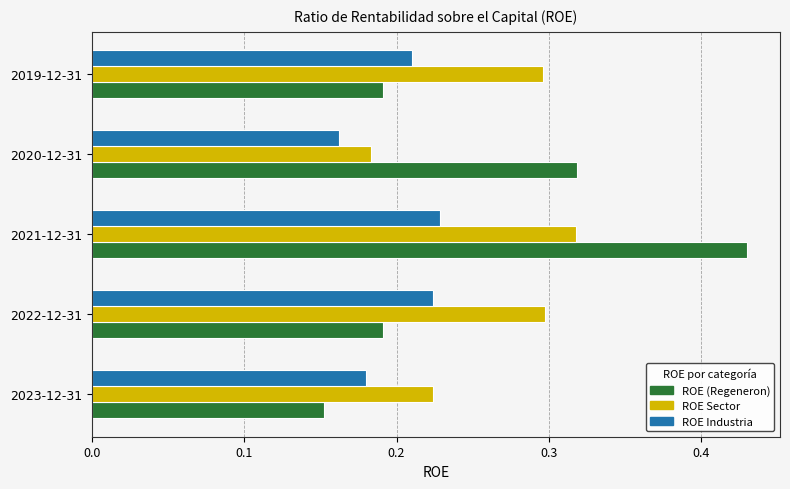

Which series has the largest range (max minus min)?

ROE (Regeneron)